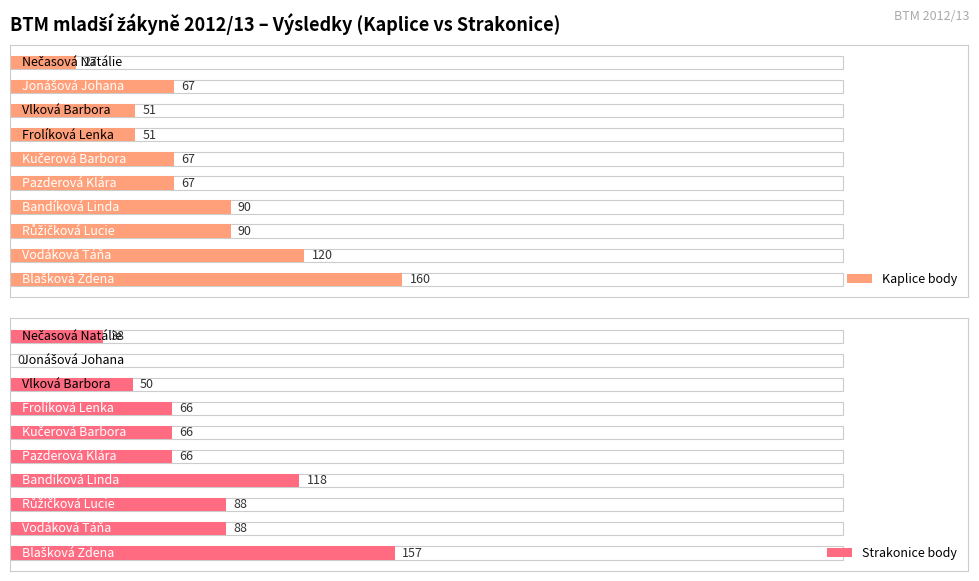

List the series in order of their peak value, lowest first.

Strakonice body, Kaplice body